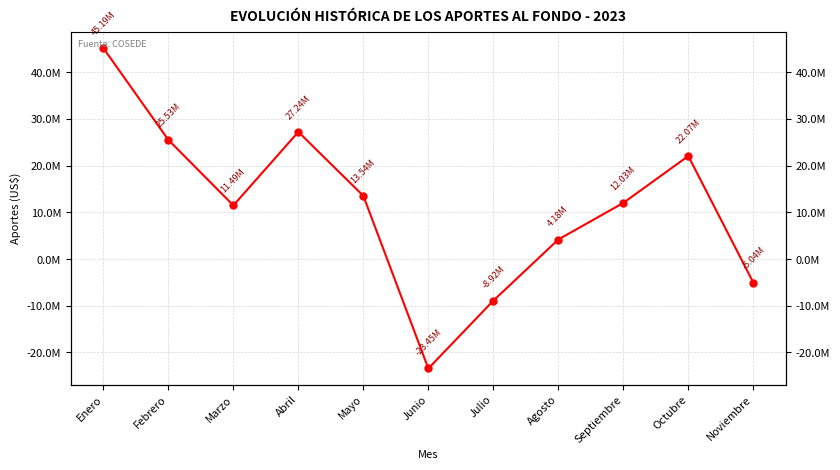

Approximately how many times larger is the value at Agosto compared to Octubre?

0.2